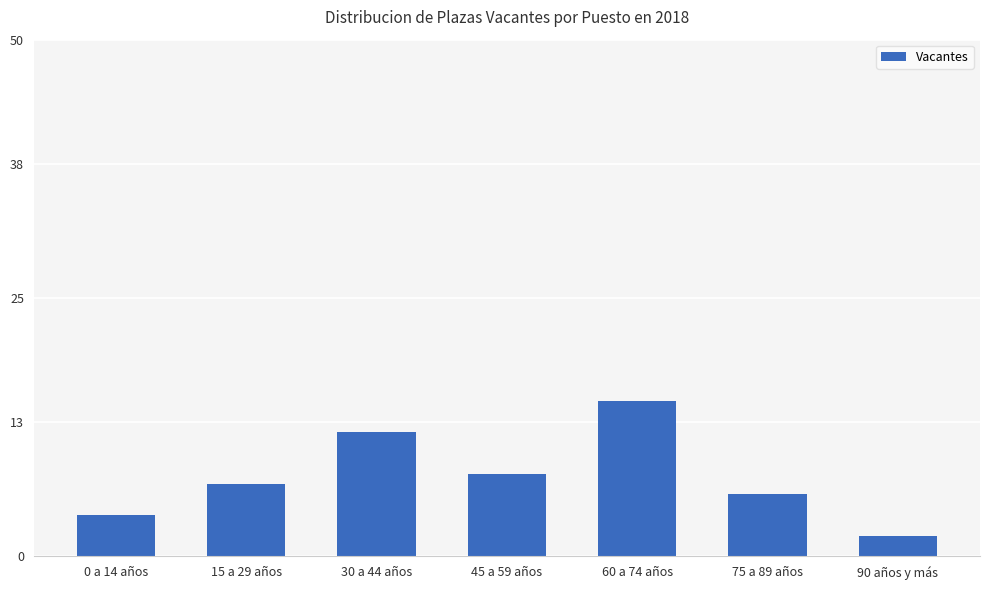

What is the greatest value displayed?

15